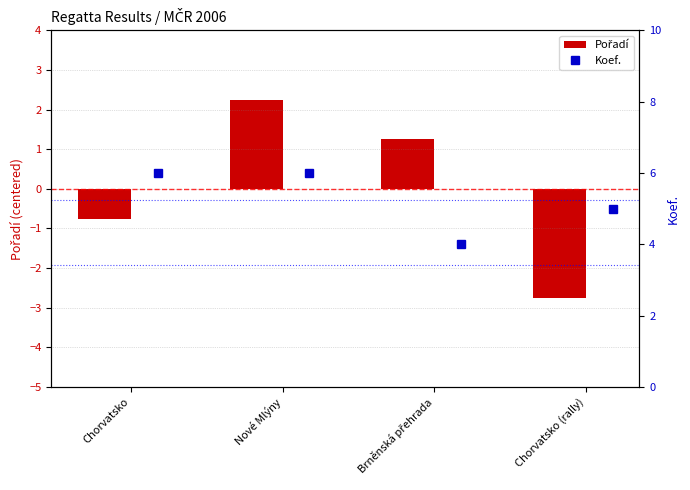

Count the Koef. values in the range 5 to 6.

3